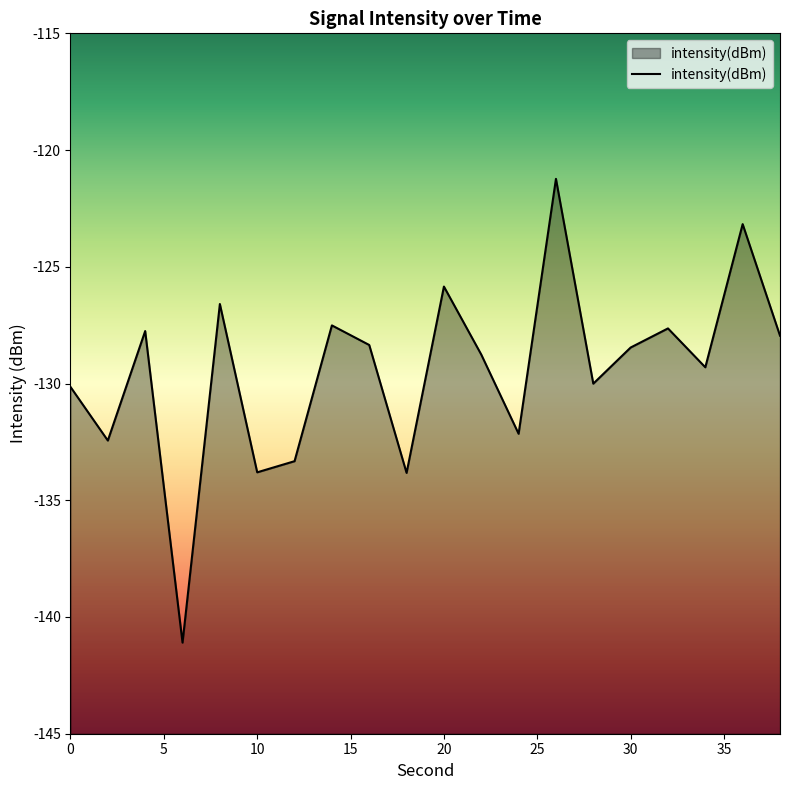

The value at 20 is -209.9. True or false?

False